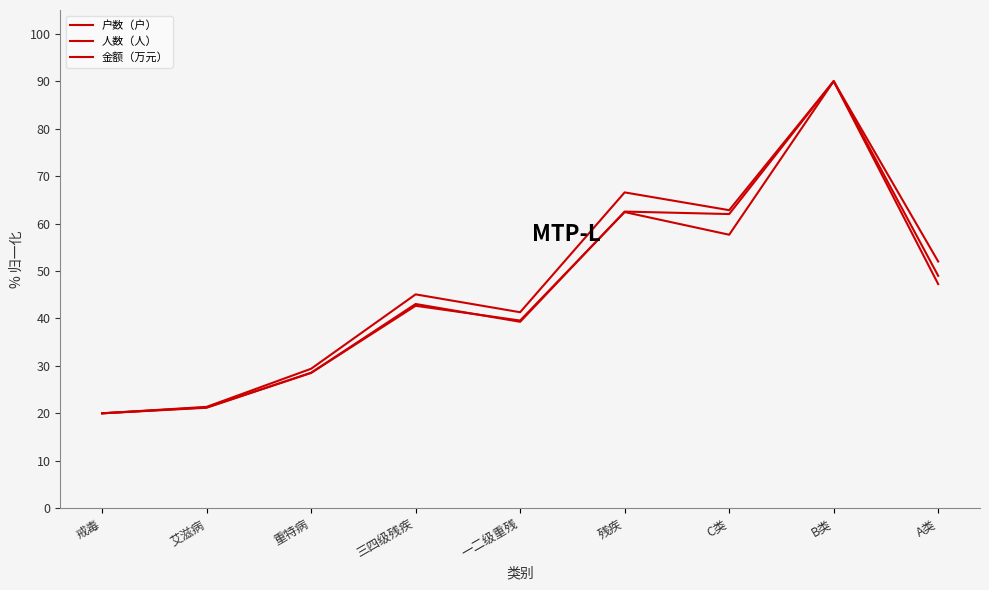

At how many categories does at least one series exceed 82?

1